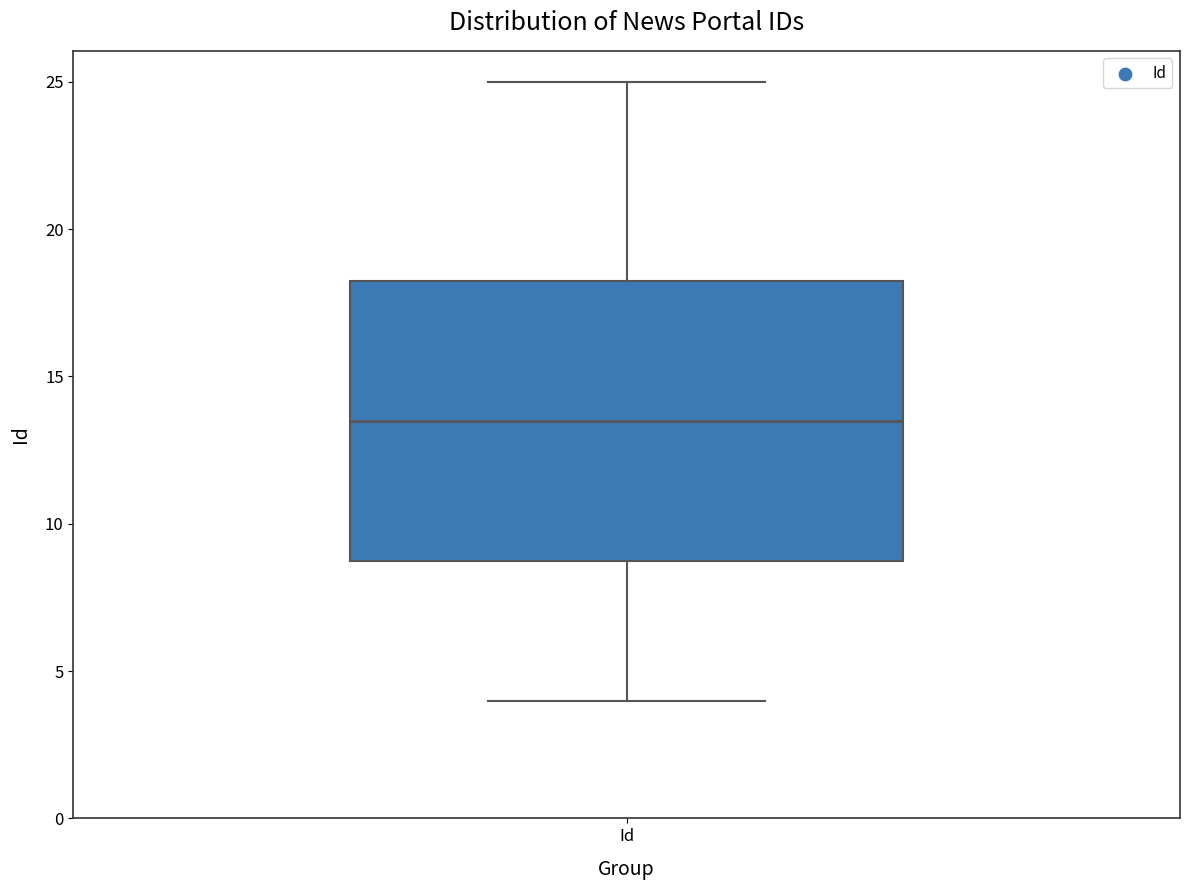

Transcribe this box plot: give where the median line is, the range the box spans, and where the two whiskers end, as read against the y-axis. The values are not printed on the chart, so give them approximately, as read against the axis.

median 13.5, box 9.0 to 18.5, whiskers 4.0 to 25.0